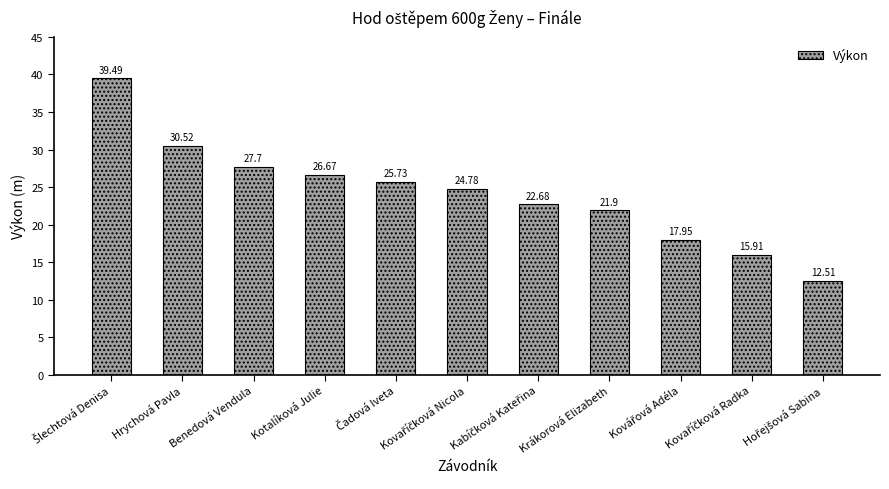

What is the difference between the maximum and minimum values?

27.0